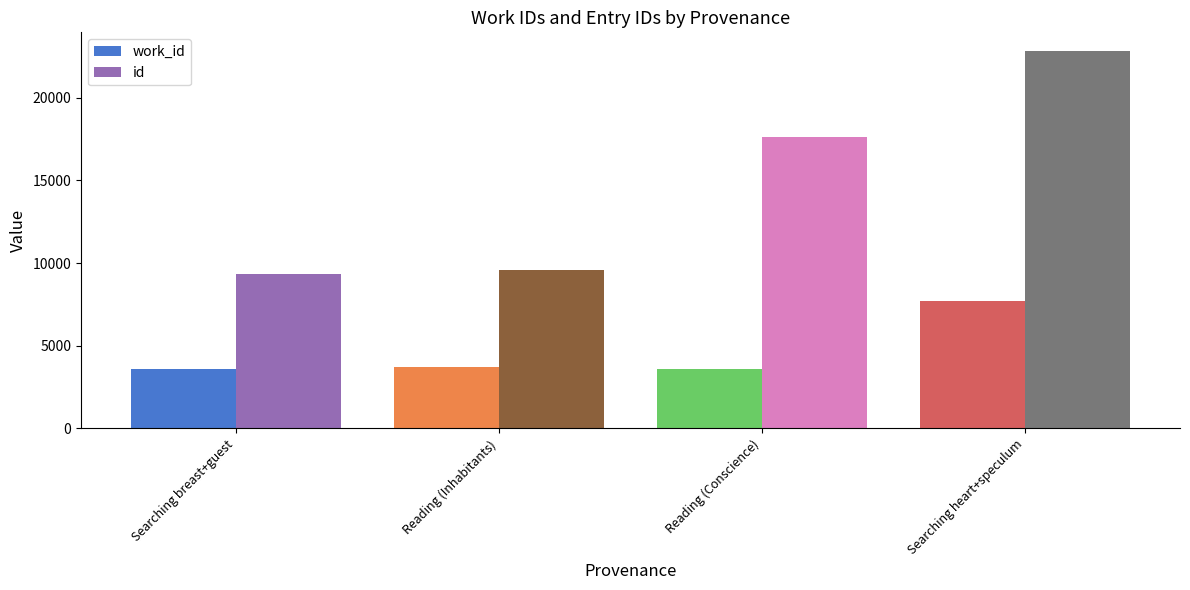

What is the difference between the maximum and minimum values in the work_id series?

4079